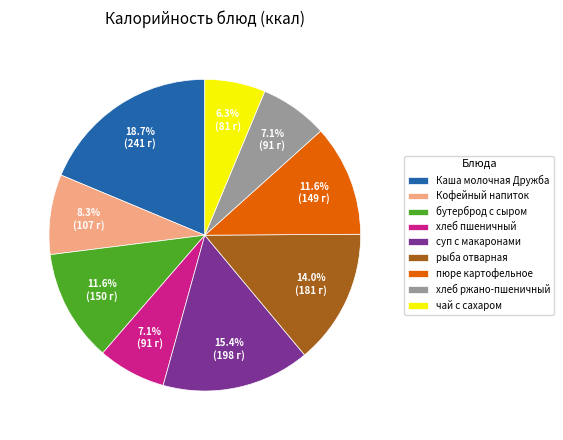

Is there a majority slice in this chart?

No